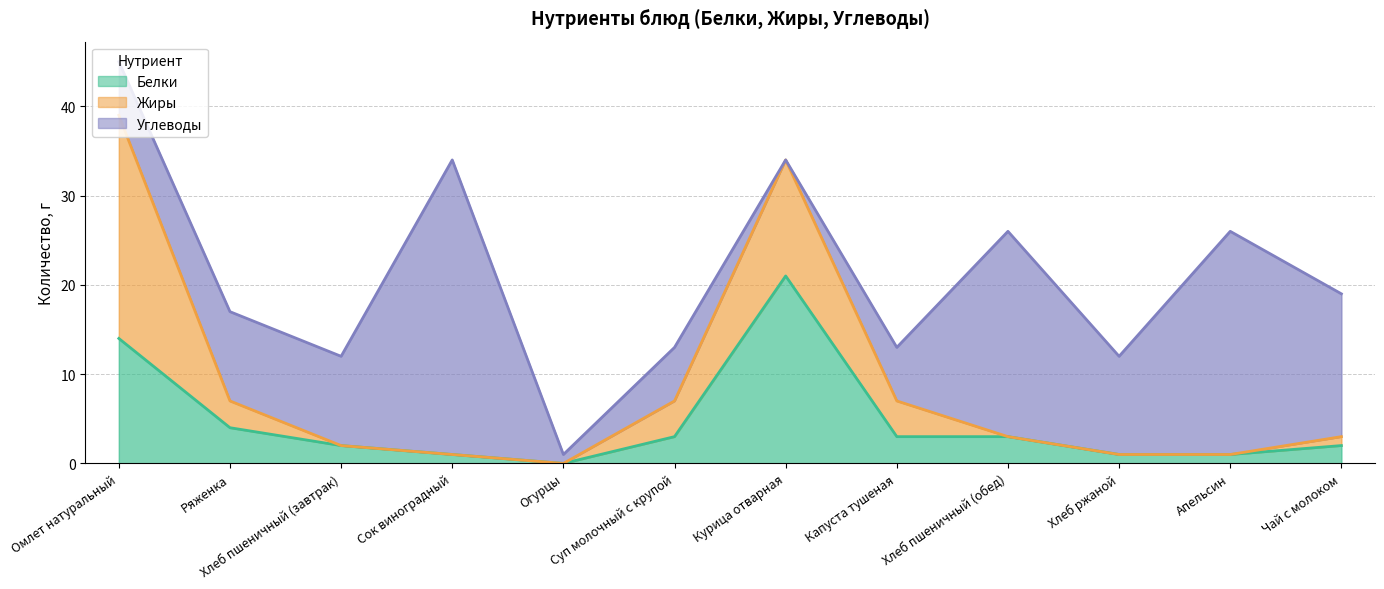

Where does the Белки series first go above 3?

Омлет натуральный